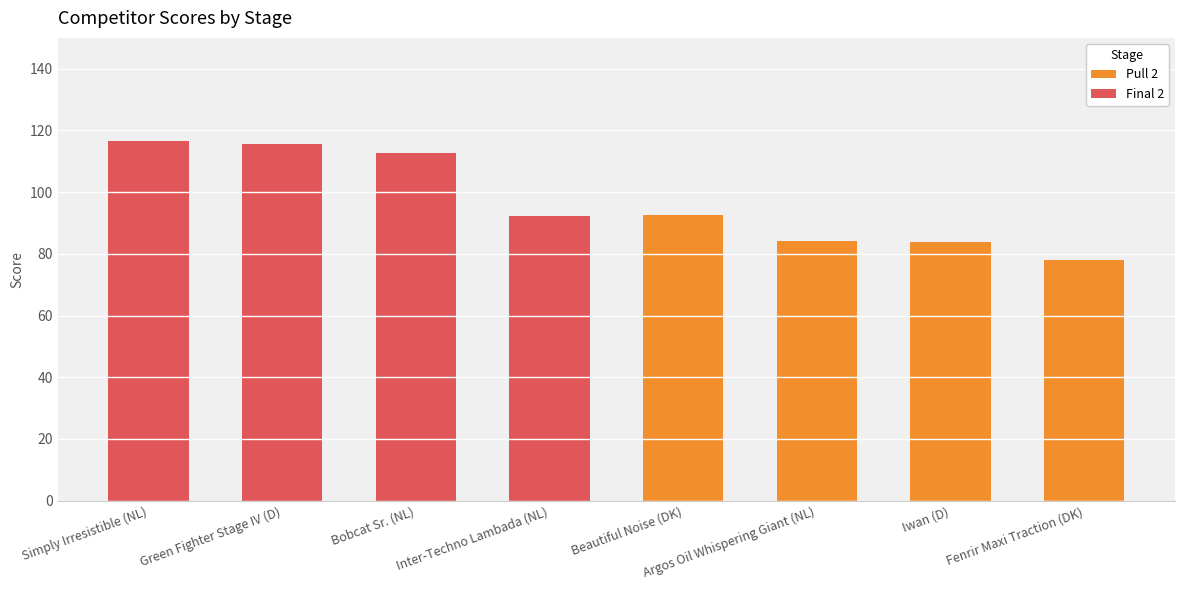

The Pull 2 series shows 158.8 at Beautiful Noise (DK). True or false?

False